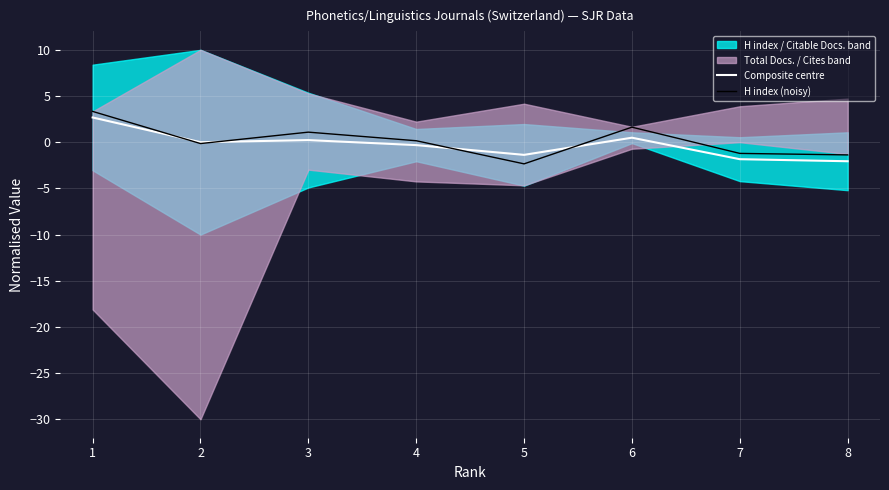

What is the sum of the Composite centre values at 3 and 4?

-0.1